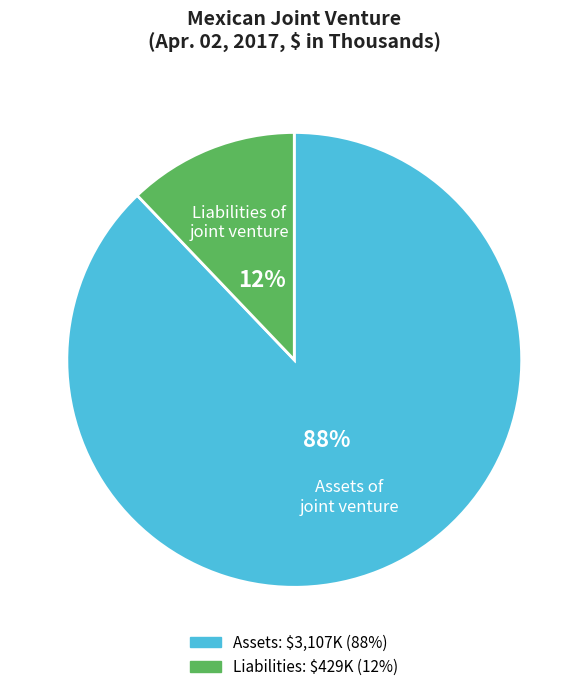

Is there a majority slice in this chart?

Yes